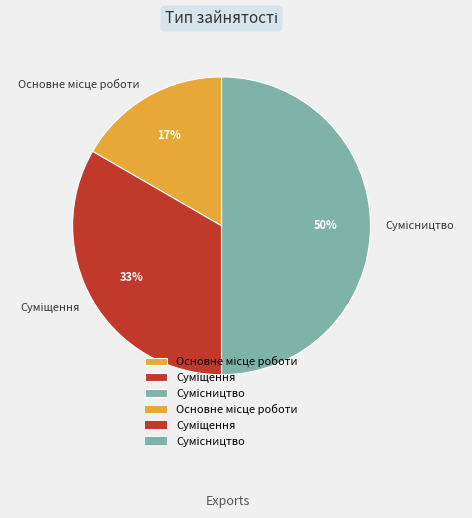

To the nearest percent, what is the difference between the largest and smallest slice percentages?

33%